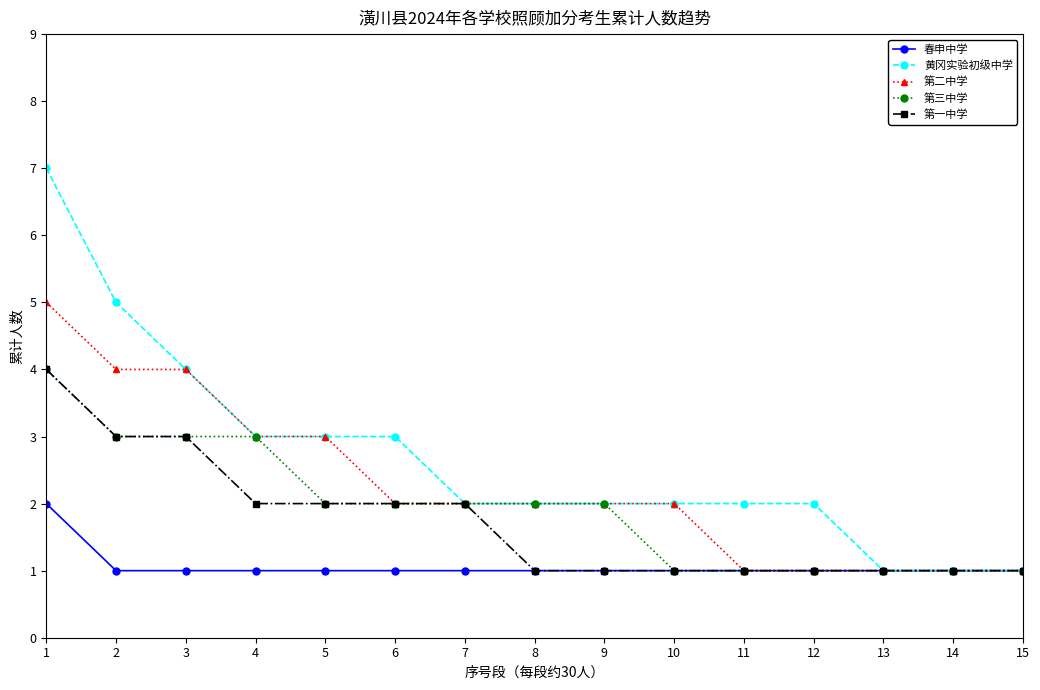

What is the difference between the second highest and minimum values in the 第三中学 series?

2